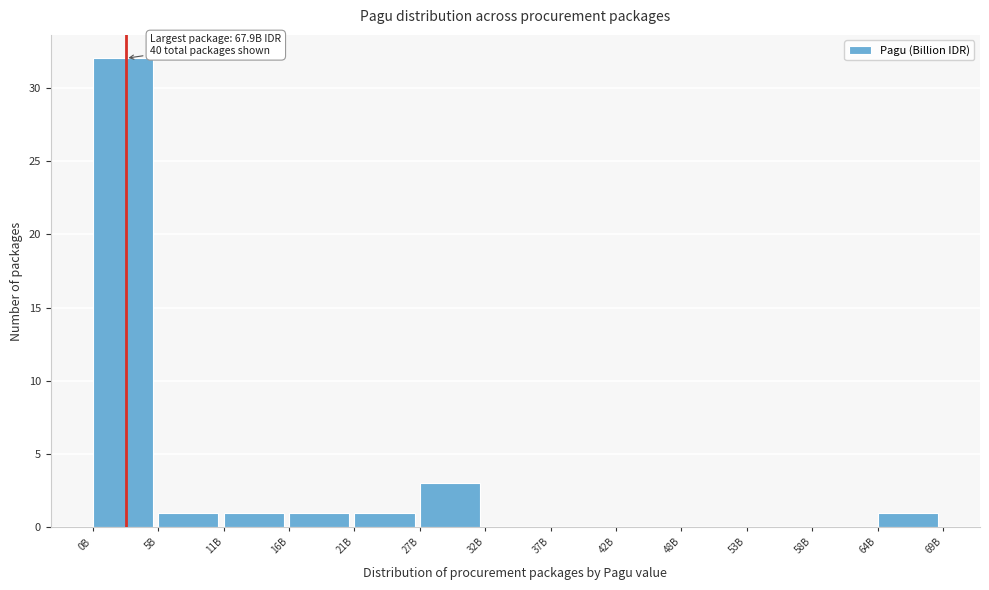

Reading left to right, transcribe all the data shown in this chart.

0B=32	5B=1	11B=1	16B=1	21B=1	27B=3	32B=0	37B=0	42B=0	48B=0	53B=0	58B=0	64B=1